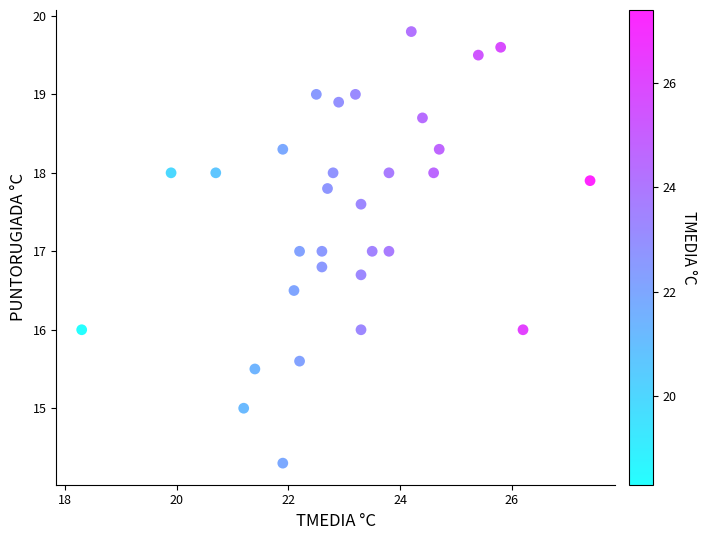

What is the range of Y values (max minus min)?

5.5